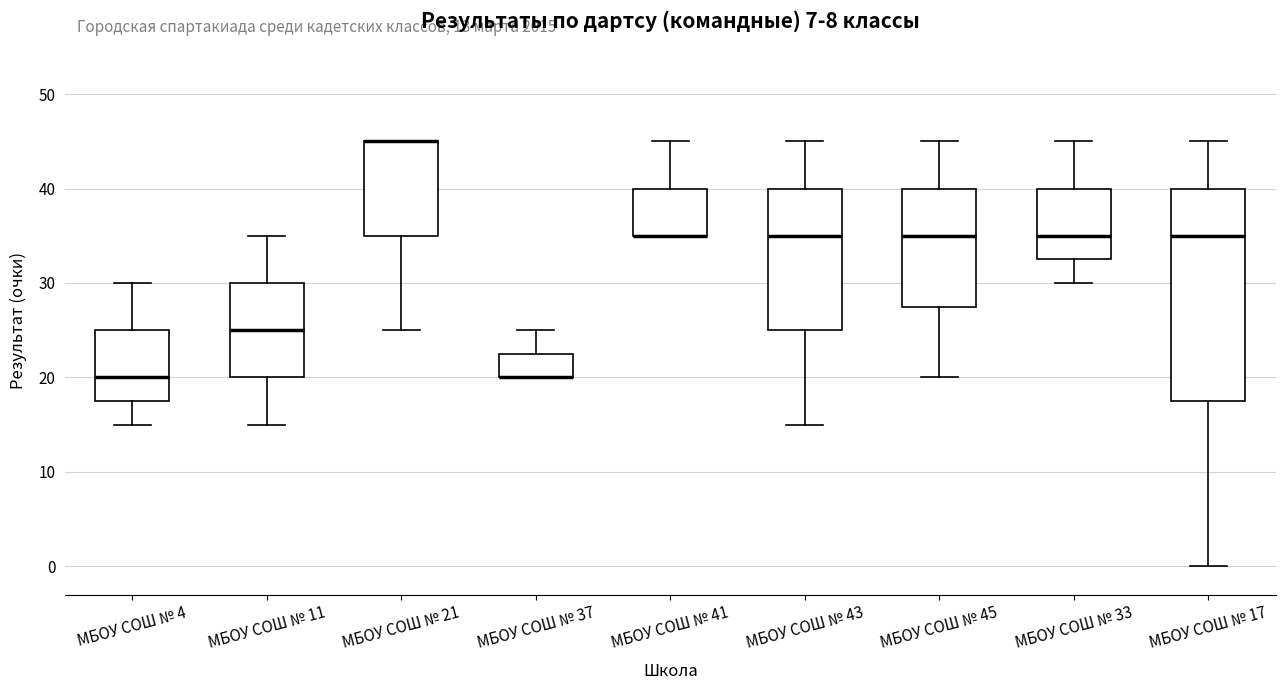

Comparing the boxes themselves (not the whiskers), which one is the tallest?

МБОУ СОШ № 17